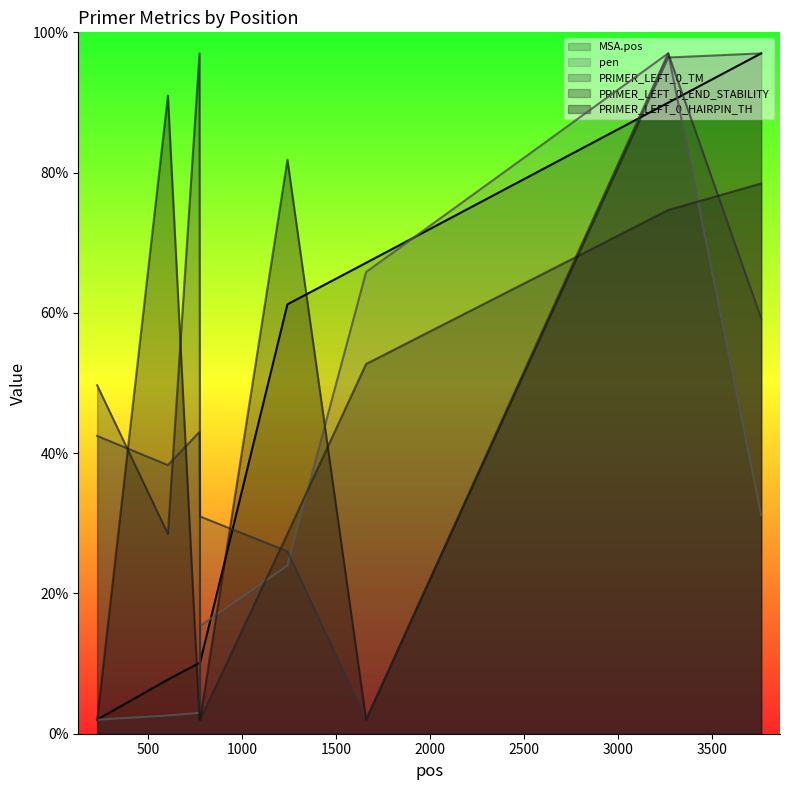

How many times do MSA.pos and pen cross each other?

4